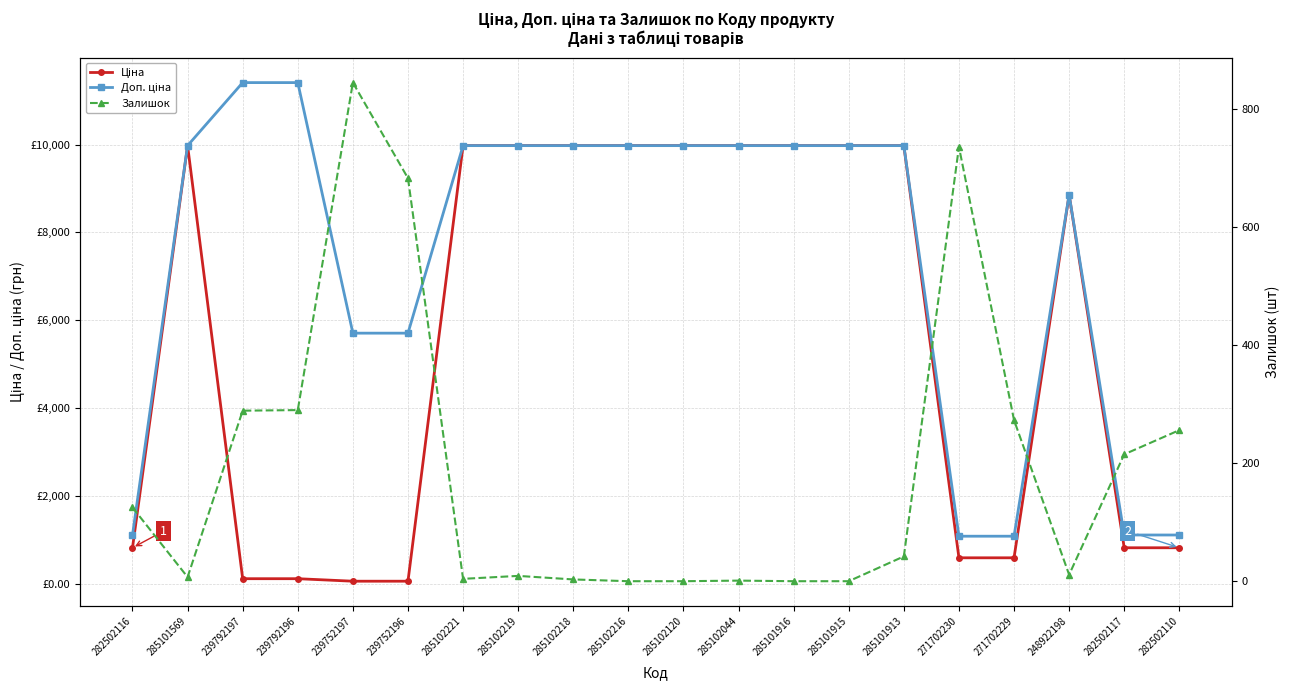

True or false: Доп. ціна and Ціна cross at least once.

False